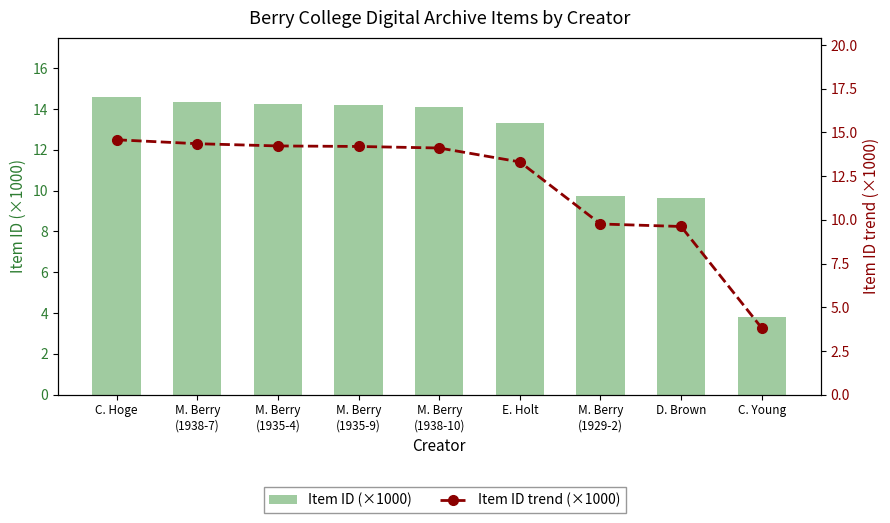

At which label does Item ID (×1000) first exceed 14?

C. Hoge